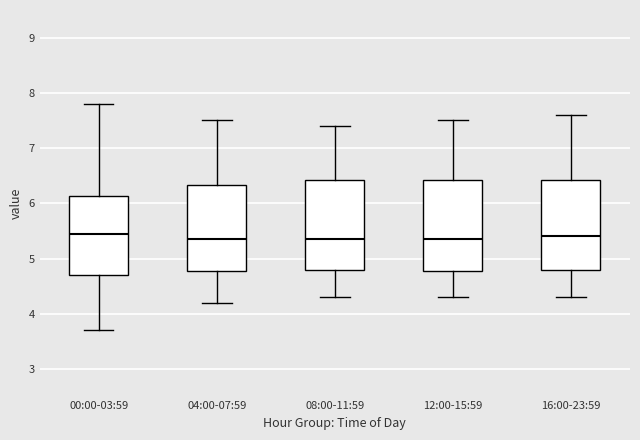

Reading left to right, transcribe this box plot: for each box, give where its median line is, the range the box spans, and where its two whiskers end, as read against the y-axis. The values are not printed on the chart, so give them approximately, as read against the axis.

00:00-03:59: median 5.5, box 4.7 to 6.1, whiskers 3.7 to 7.8
04:00-07:59: median 5.4, box 4.8 to 6.3, whiskers 4.2 to 7.5
08:00-11:59: median 5.4, box 4.8 to 6.4, whiskers 4.3 to 7.4
12:00-15:59: median 5.4, box 4.8 to 6.4, whiskers 4.3 to 7.5
16:00-23:59: median 5.4, box 4.8 to 6.4, whiskers 4.3 to 7.6